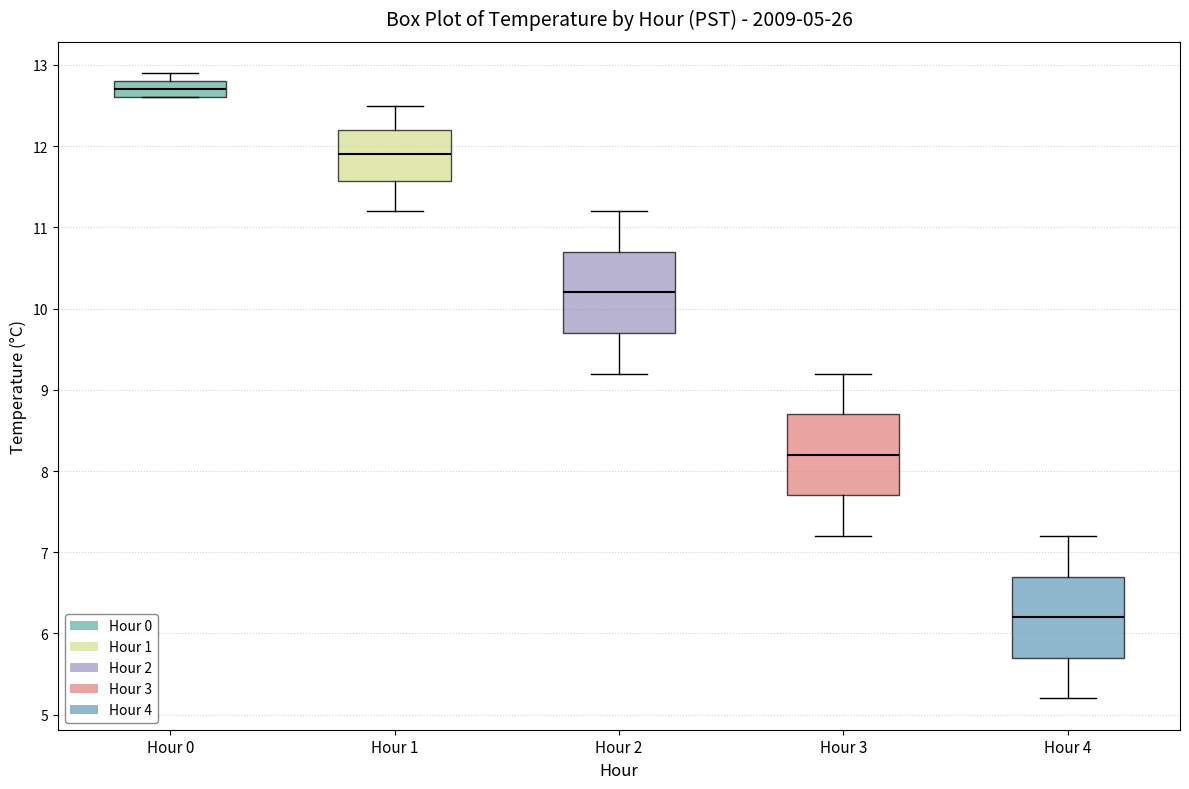

Reading left to right, read every box against the y-axis: the position of its median line, the range the box covers, and the ends of its whiskers. The values are not printed on the chart, so give them approximately, as read against the axis.

Hour 0: median 12.7, box 12.6 to 12.8, whiskers 12.6 to 12.9
Hour 1: median 11.9, box 11.6 to 12.2, whiskers 11.2 to 12.5
Hour 2: median 10.2, box 9.7 to 10.7, whiskers 9.2 to 11.2
Hour 3: median 8.2, box 7.7 to 8.7, whiskers 7.2 to 9.2
Hour 4: median 6.2, box 5.7 to 6.7, whiskers 5.2 to 7.2